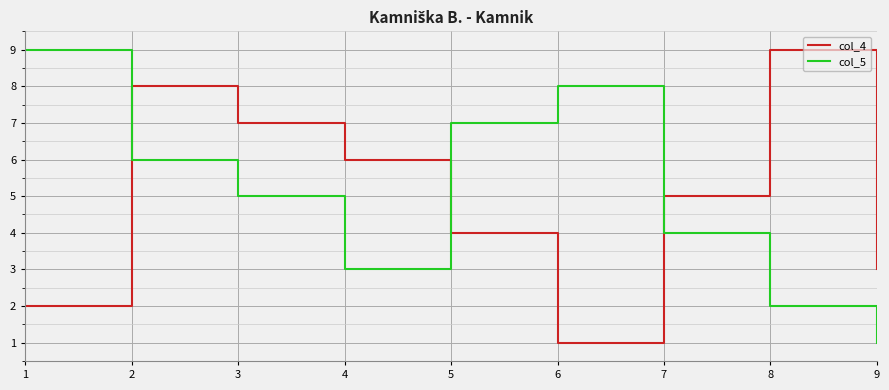

Reading left to right, extract all data points from this chart.

col_4: 2	8	7	6	4	1	5	9	3
col_5: 9	6	5	3	7	8	4	2	1